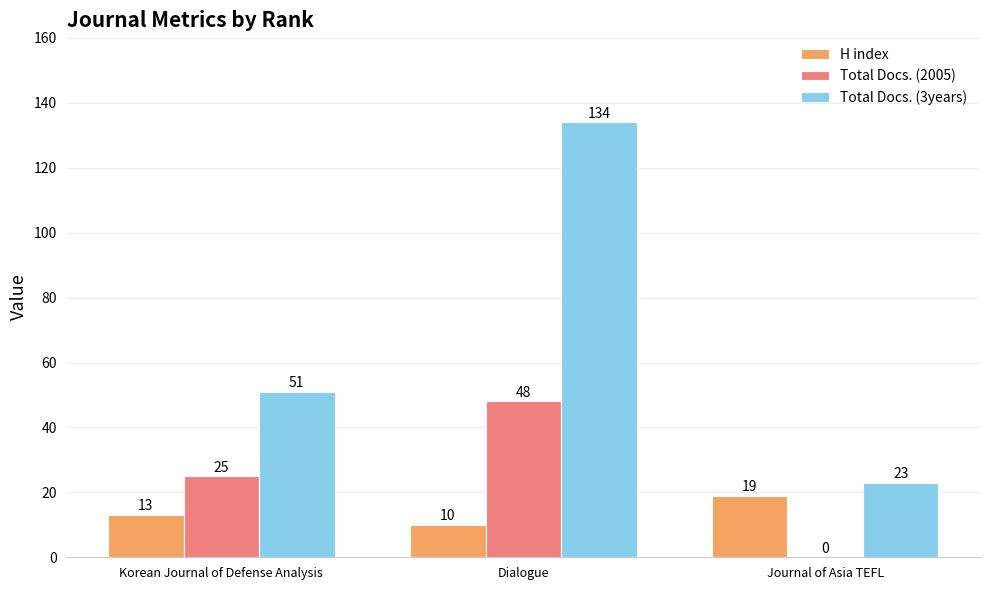

What is the total value across all series at Korean Journal of Defense Analysis?

89